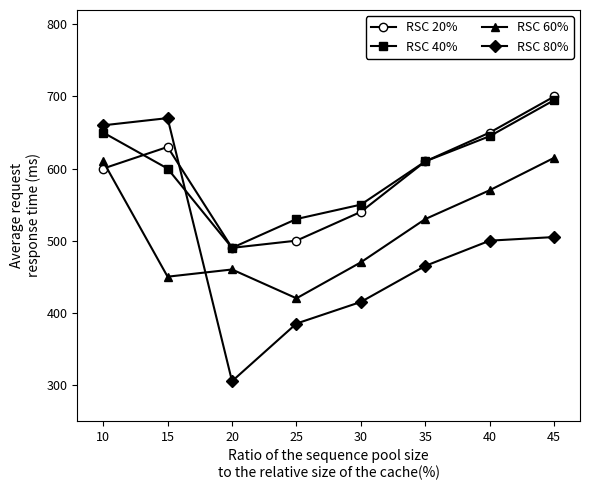

What is the sum of all RSC 40% values?

4770